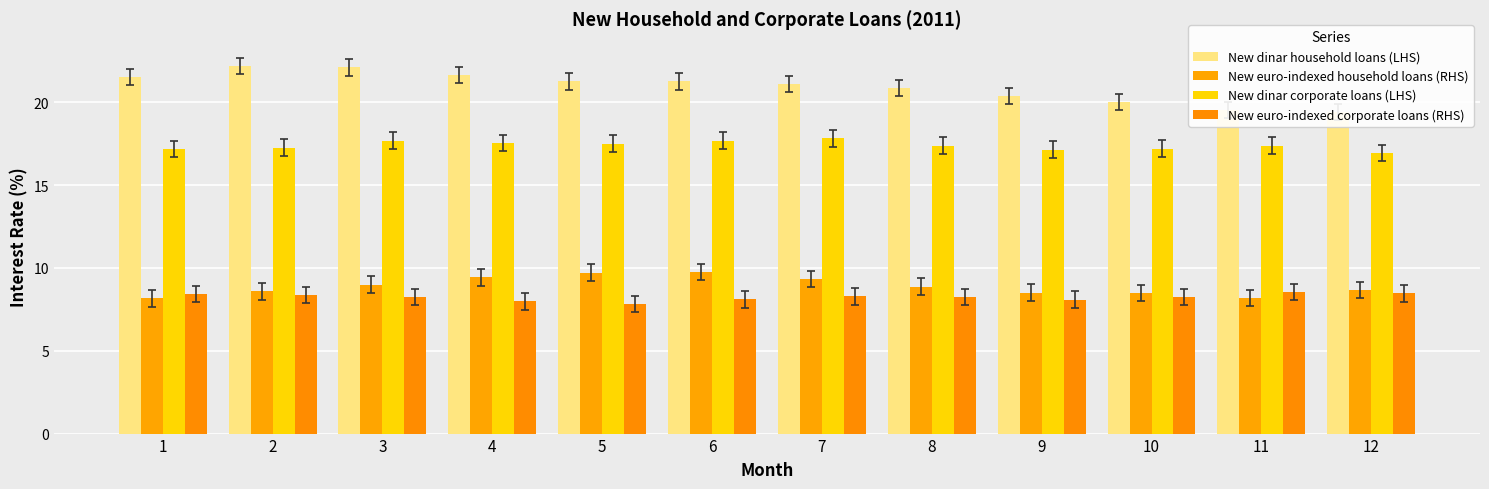

Reading right to left, list all the values displayed in this chart.

New dinar household loans (LHS): 12=19.4	11=19.5	10=20.0	9=20.4	8=20.9	7=21.1	6=21.3	5=21.3	4=21.6	3=22.1	2=22.2	1=21.5
New euro-indexed household loans (RHS): 12=8.7	11=8.2	10=8.5	9=8.5	8=8.9	7=9.3	6=9.8	5=9.7	4=9.4	3=9.0	2=8.6	1=8.2
New dinar corporate loans (LHS): 12=16.9	11=17.4	10=17.2	9=17.1	8=17.4	7=17.8	6=17.7	5=17.5	4=17.5	3=17.7	2=17.3	1=17.2
New euro-indexed corporate loans (RHS): 12=8.5	11=8.6	10=8.2	9=8.1	8=8.2	7=8.3	6=8.1	5=7.8	4=8.0	3=8.2	2=8.4	1=8.4